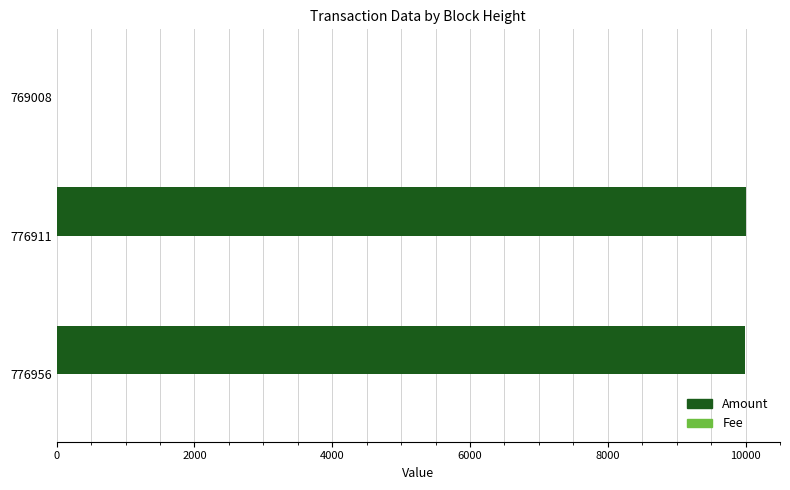

Which series has the largest range (max minus min)?

Amount